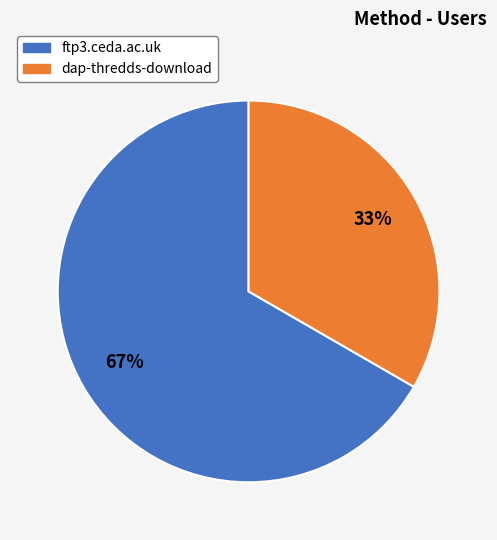

How many slices are in this pie chart?

2